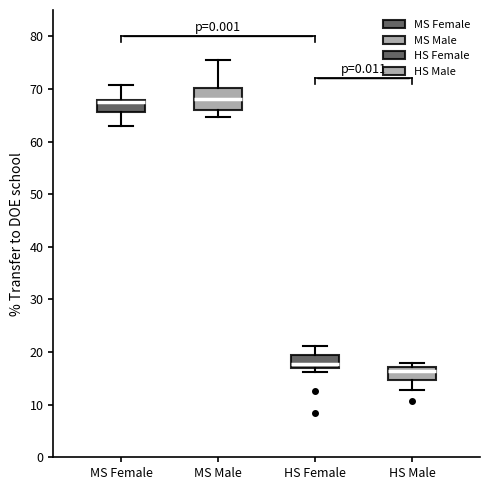

Where is the lower edge of the box for MS Female on the y-axis? The values are not printed on the chart, so give them approximately, as read against the axis.

66